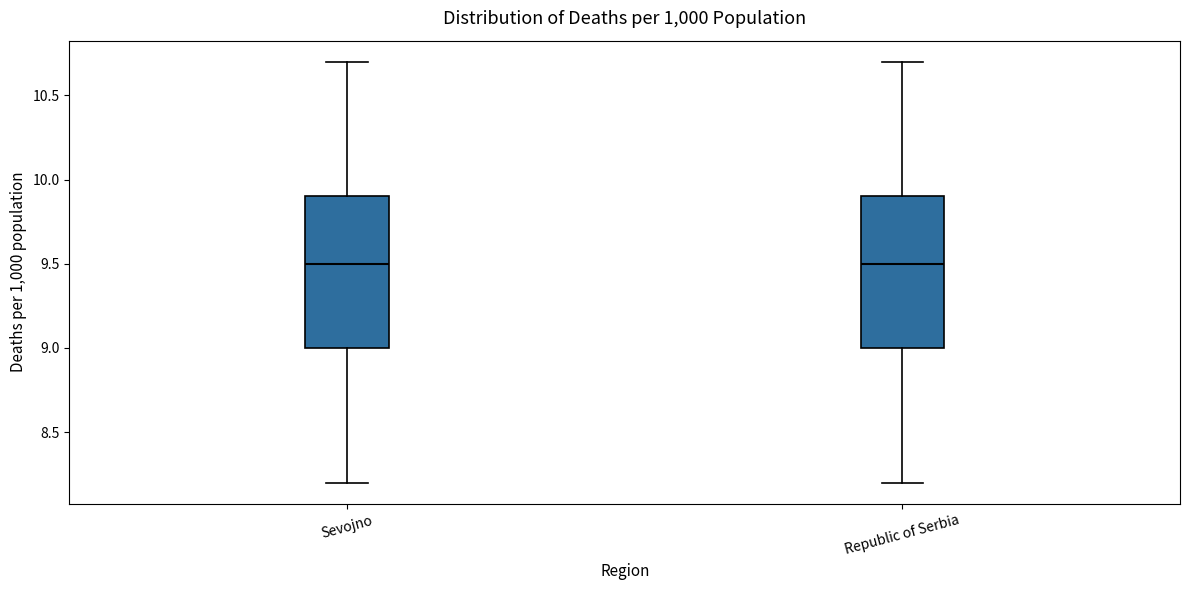

Reading left to right, read every box against the y-axis: the position of its median line, the range the box covers, and the ends of its whiskers. The values are not printed on the chart, so give them approximately, as read against the axis.

Sevojno: median 9.5, box 9.0 to 9.9, whiskers 8.2 to 10.7
Republic of Serbia: median 9.5, box 9.0 to 9.9, whiskers 8.2 to 10.7